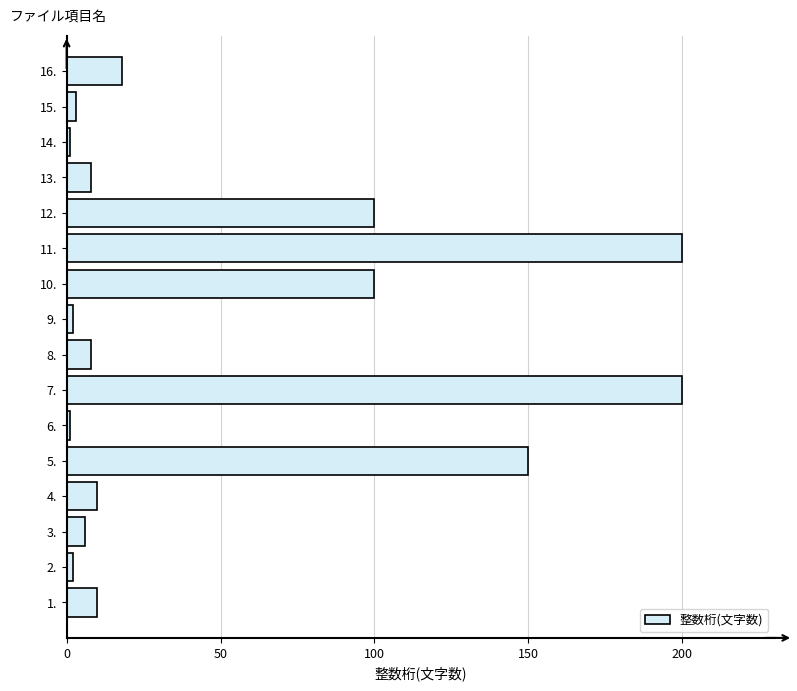

Which has a higher value, 5. or 11.?

11.